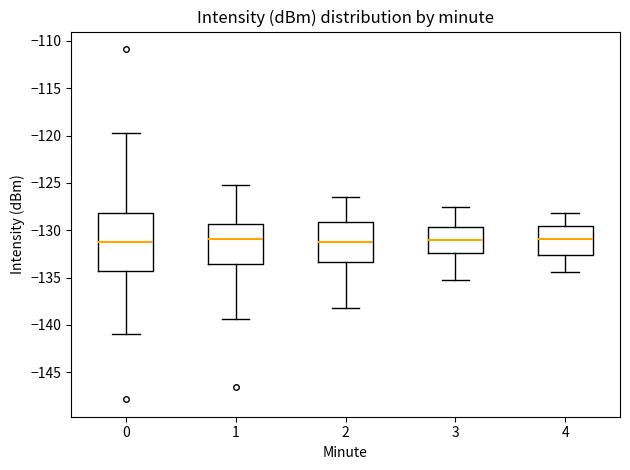

Where is the upper edge of the box at x = 1 on the y-axis? The values are not printed on the chart, so give them approximately, as read against the axis.

-129.5